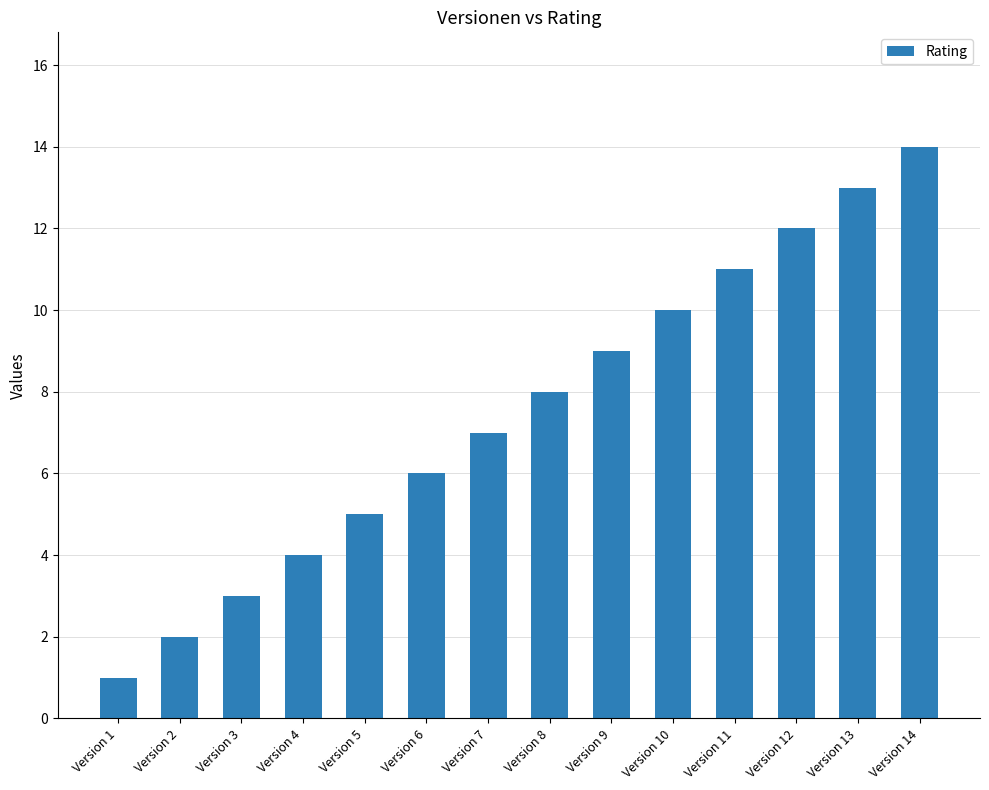

Which has a higher value, Version 10 or Version 13?

Version 13